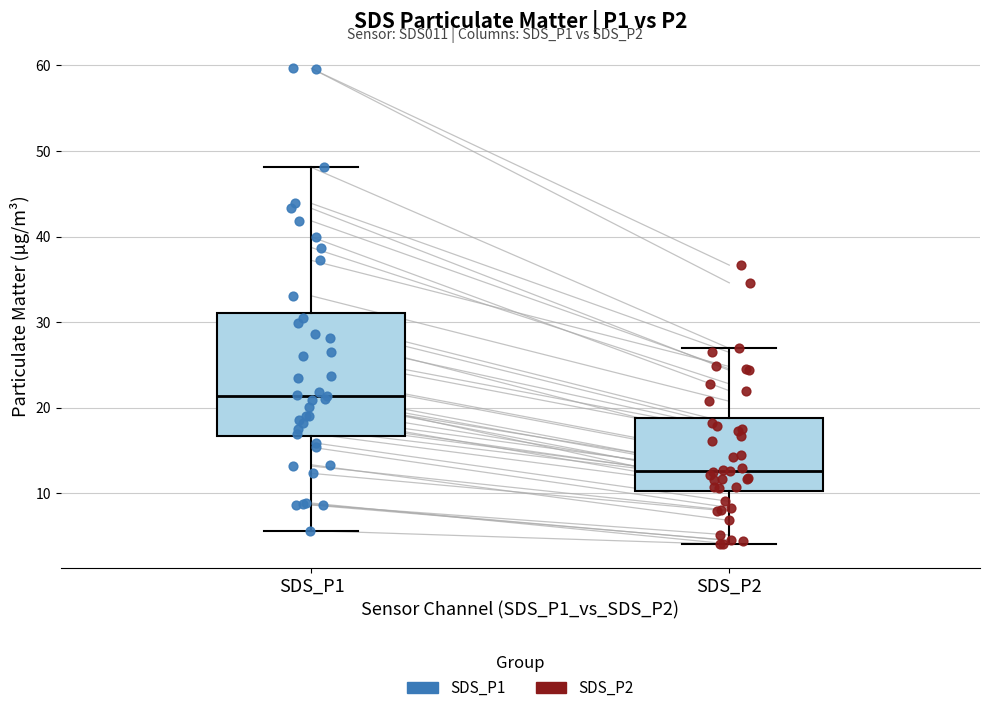

Comparing the boxes themselves (not the whiskers), which one is the tallest?

SDS_P1